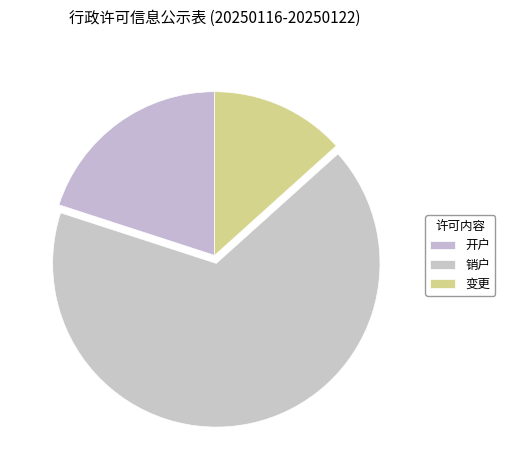

Which category has the smallest portion of the pie?

变更